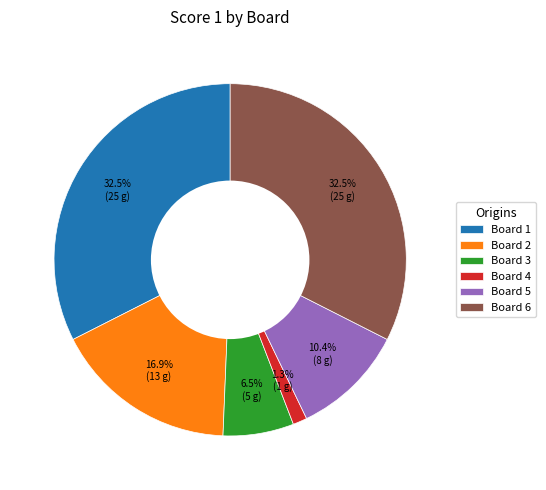

What percentage is NOT represented by Board 4?

98.7%